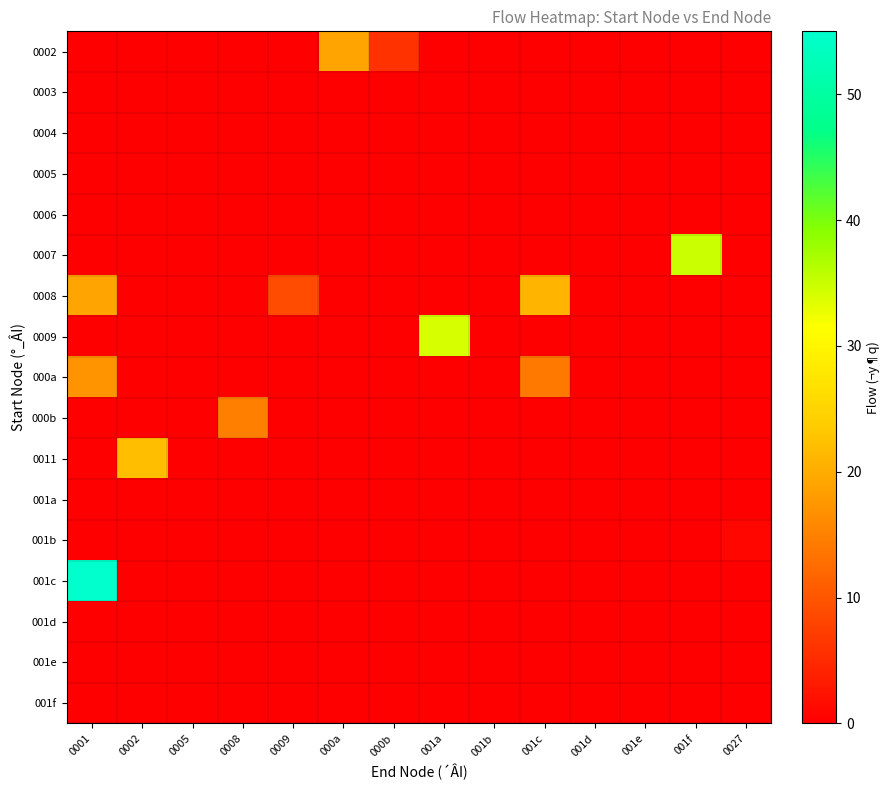

How many series are shown in this chart?

17